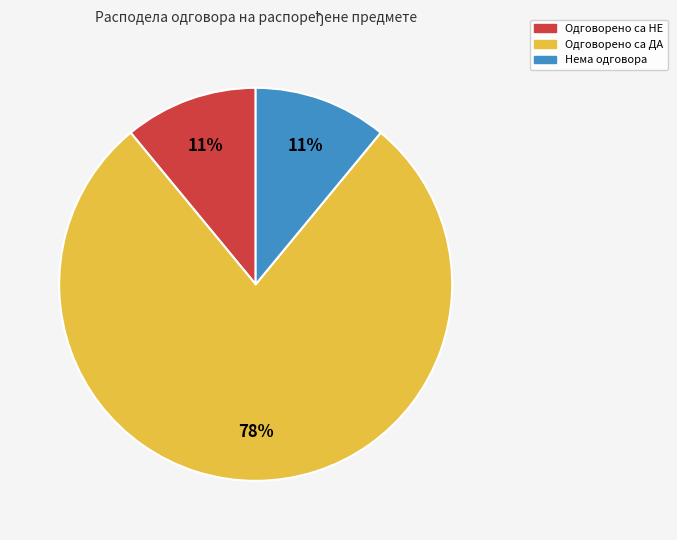

To the nearest percent, what is the difference between the largest and smallest slice percentages?

67%